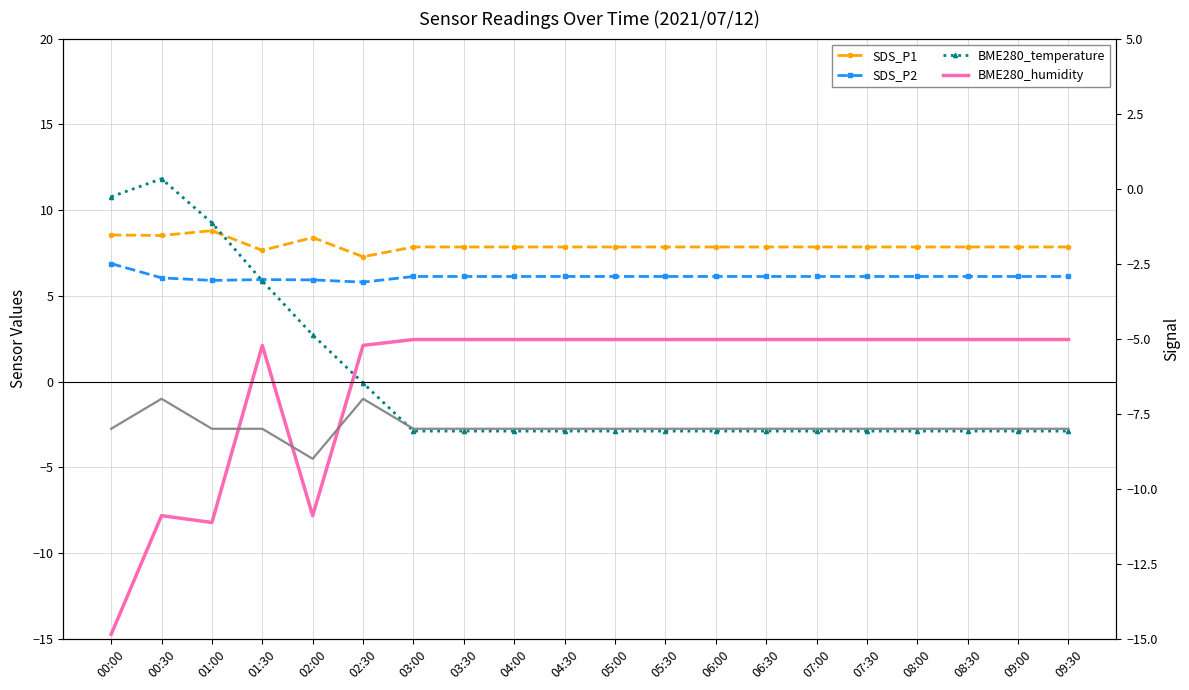

How many values in the Signal series exceed -8?

2